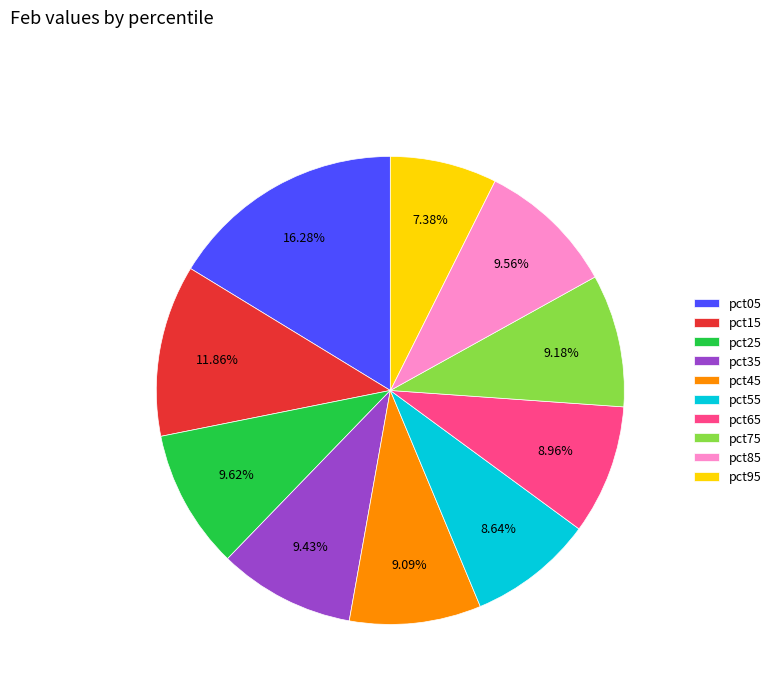

What percentage is the pct35 slice, to the nearest percent?

9%